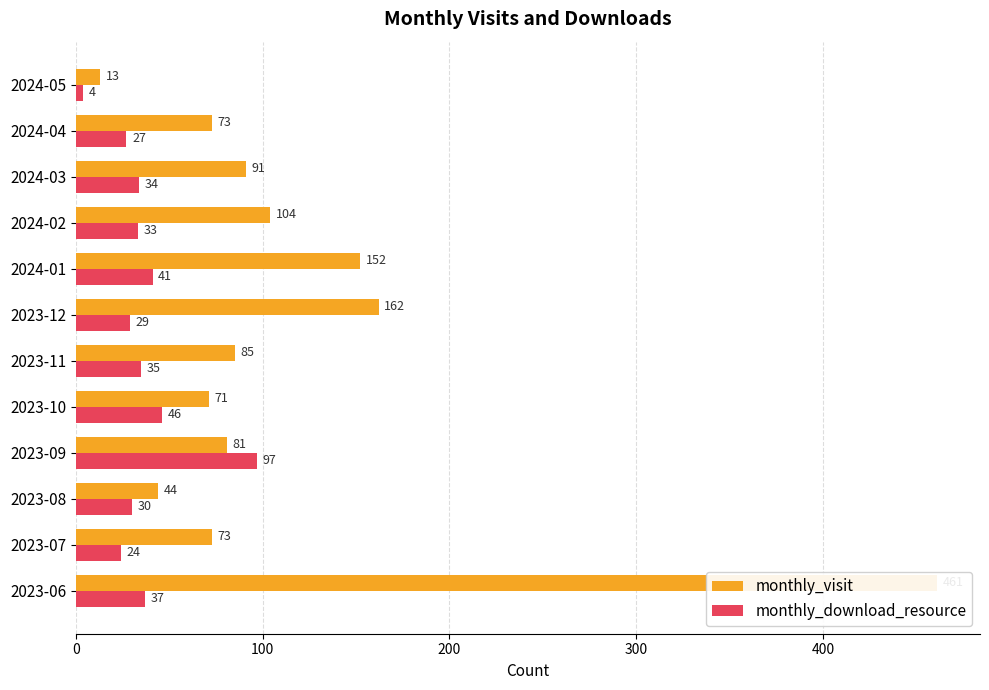

How many bars are there in each group?

2